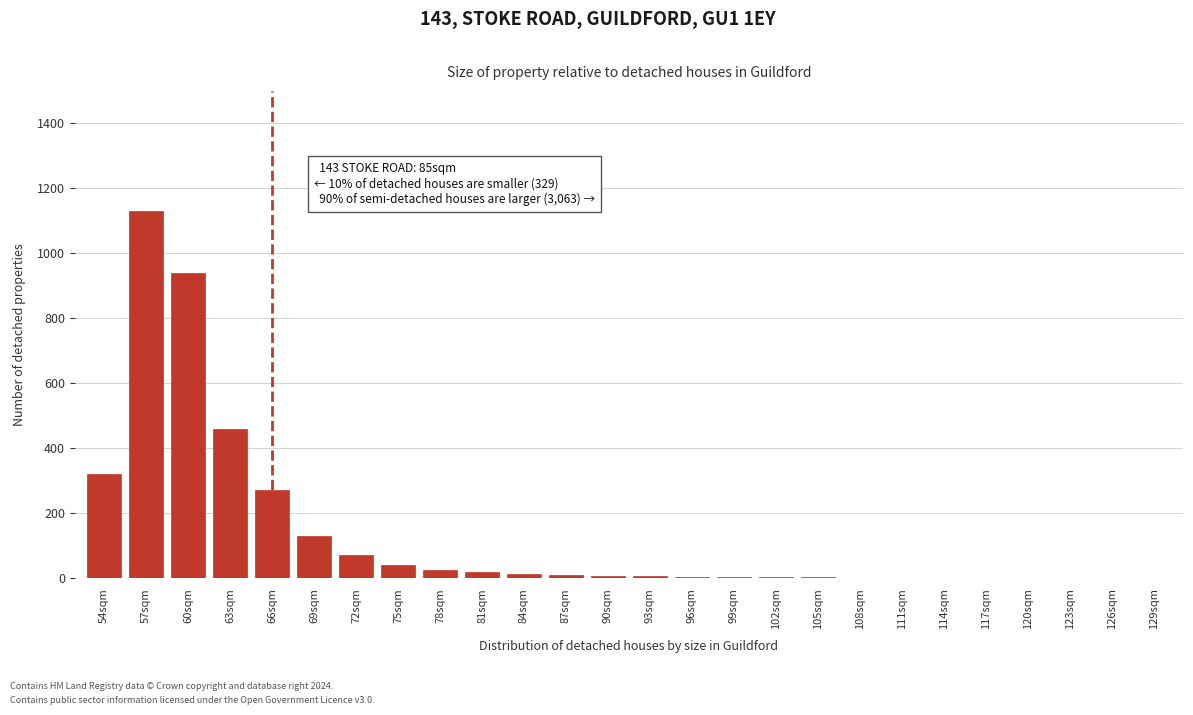

Where is the data nearest to the value 565?

63sqm